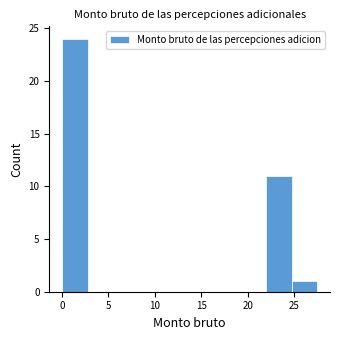

Reading left to right, transcribe this chart: for each bar, give the range it covers on the x-axis and its height. Neither the bar edges nor the heights are printed on the chart, so give them approximately, as read against the axes.

0.00 to 2.75: 24
2.75 to 5.50: 0
5.50 to 8.25: 0
8.25 to 11.00: 0
11.00 to 13.75: 0
13.75 to 16.50: 0
16.50 to 19.25: 0
19.25 to 22.00: 0
22.00 to 24.75: 11
24.75 to 27.50: 1